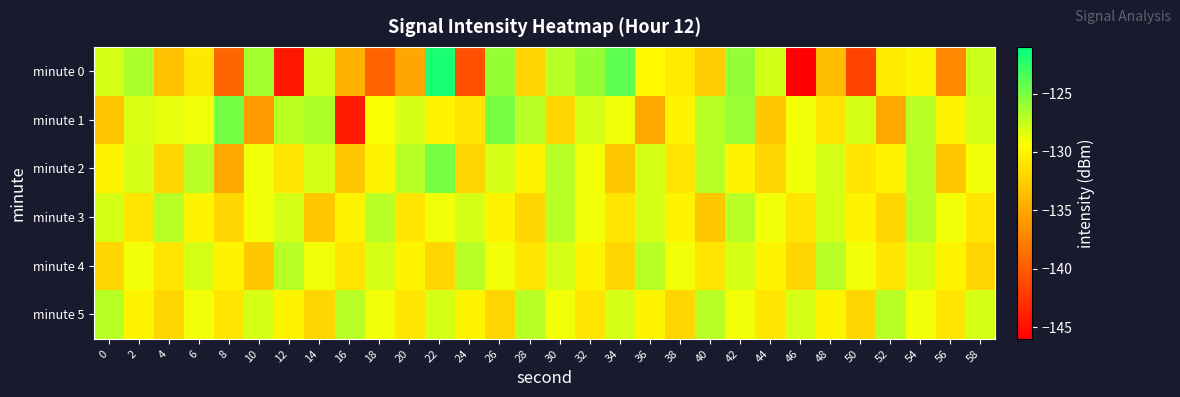

Which label corresponds to the smallest value in the chart?

46